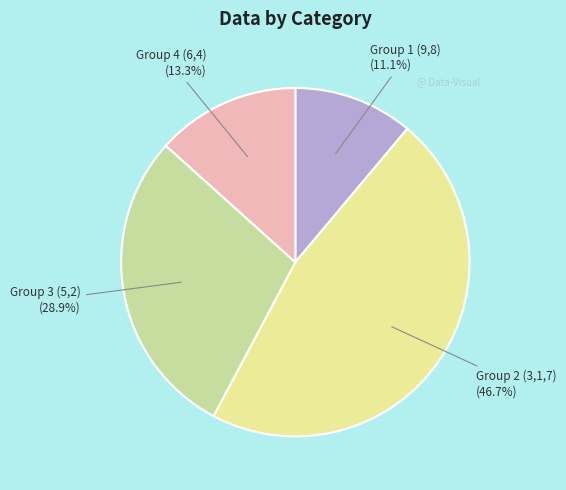

Does any single category account for the majority?

No